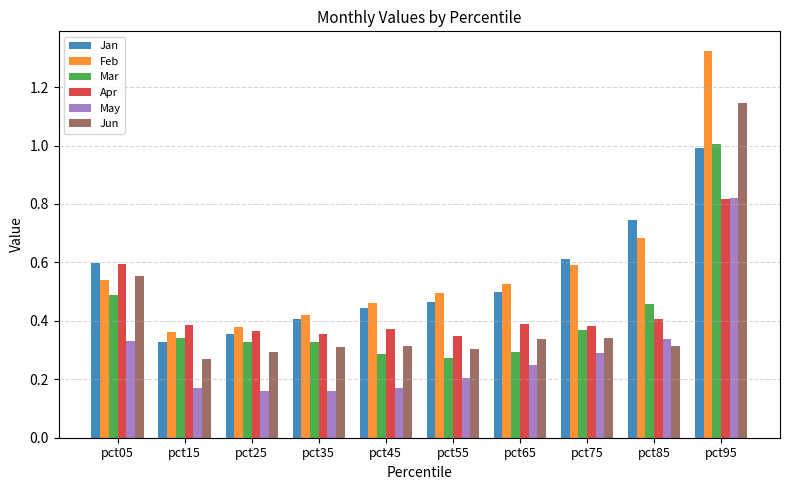

True or false: Jan has a value of 0.4 at pct45.

True